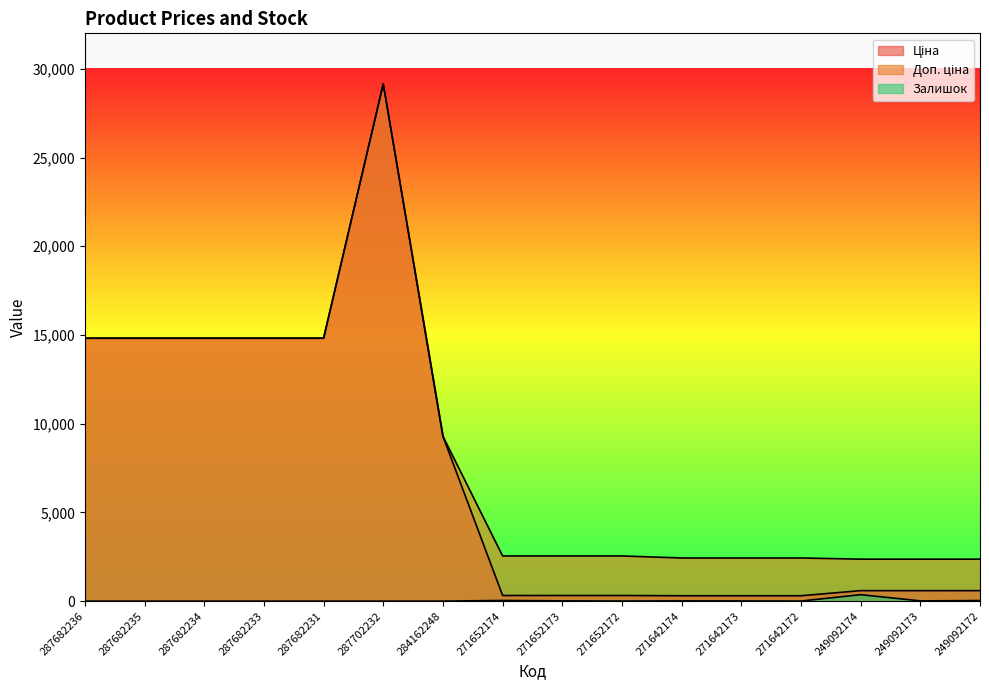

True or false: Доп. ціна and Ціна intersect in this chart.

False